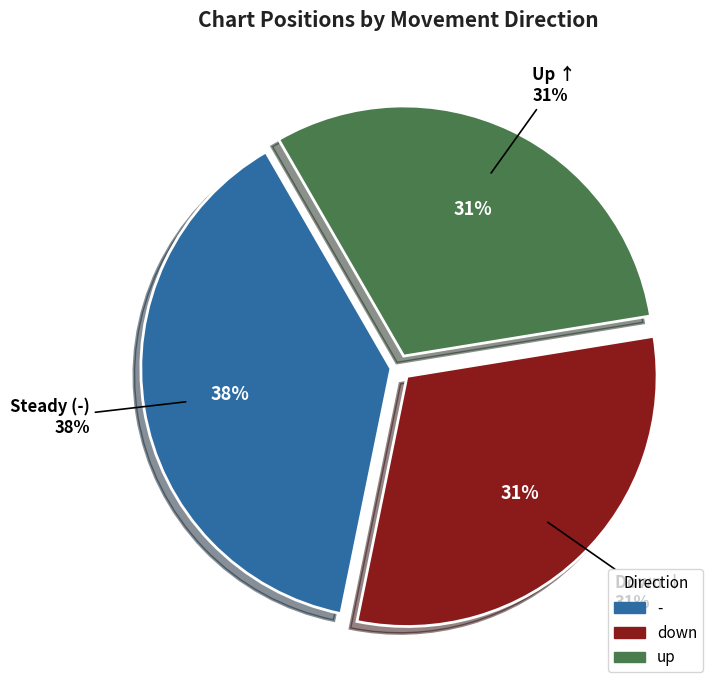

What percentage is NOT represented by -?

61.5%